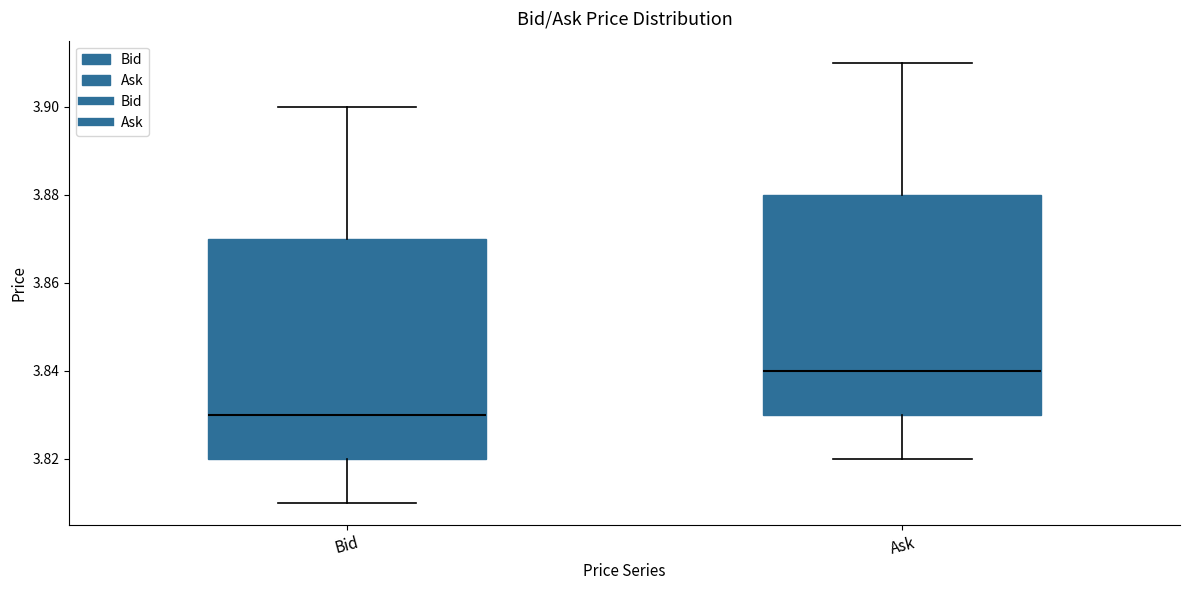

Where is the upper edge of the box for Ask on the y-axis? The values are not printed on the chart, so give them approximately, as read against the axis.

3.88